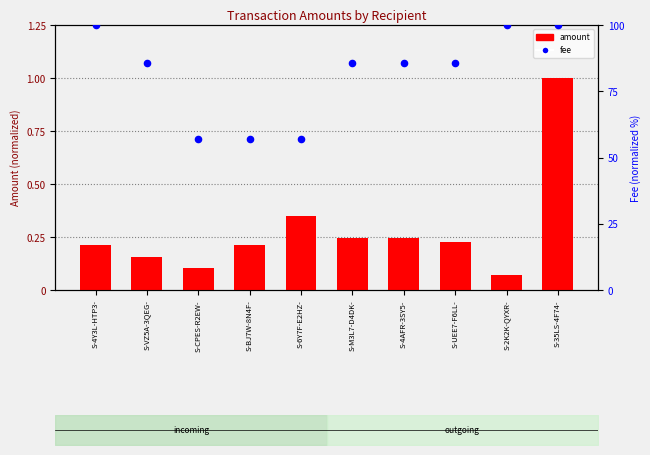

What are all the series names shown in the legend?

amount, fee